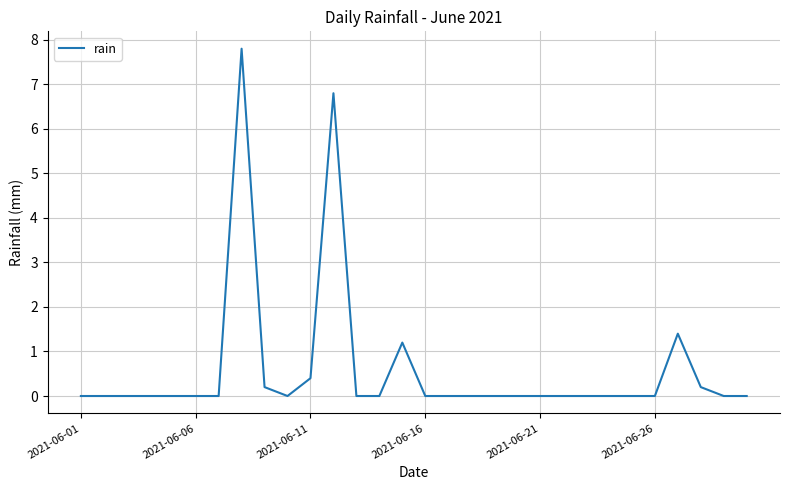

What is the greatest value displayed?

7.8